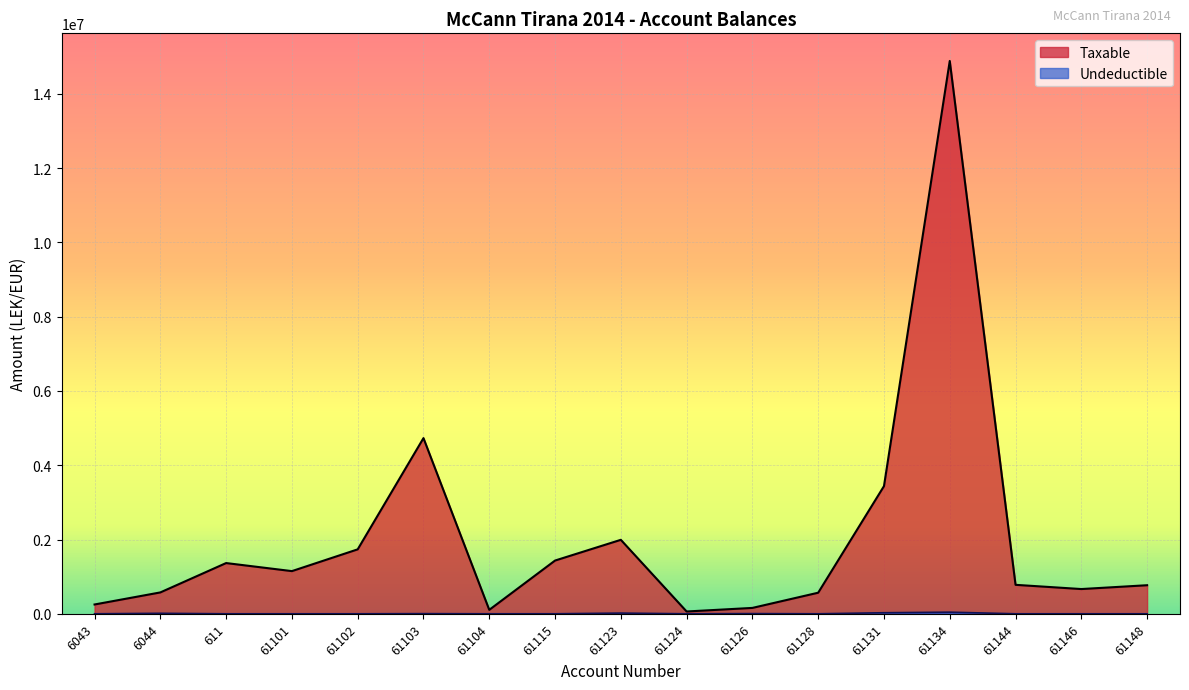

List the series in order of their peak value, lowest first.

Undeductible, Taxable